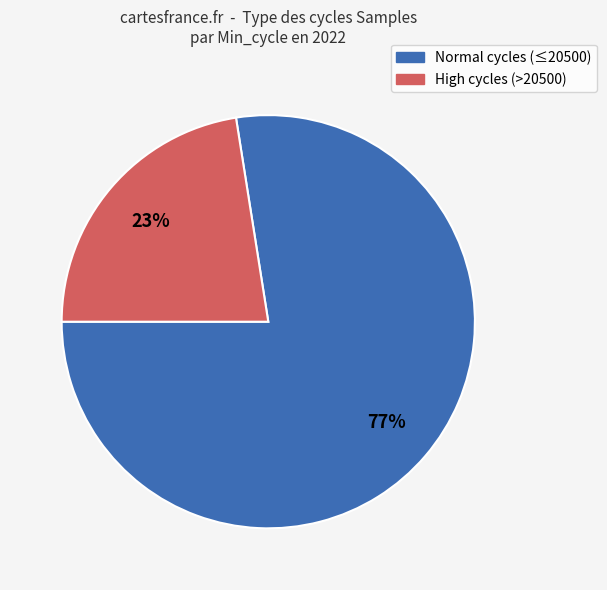

Is there any slice that represents more than half of the pie?

Yes